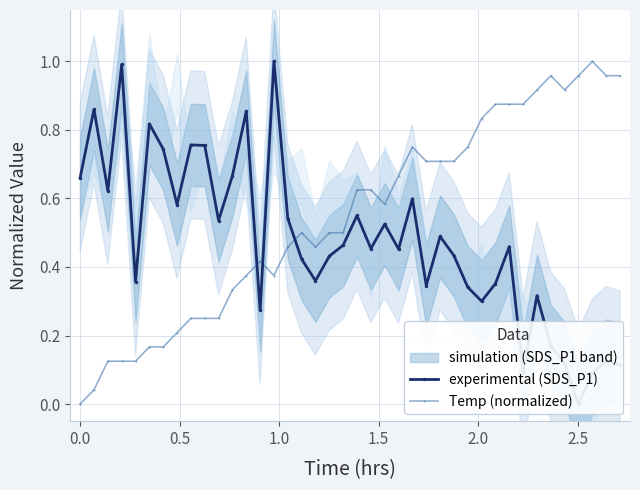

How many values in the experimental (SDS_P1) series exceed 0?

39